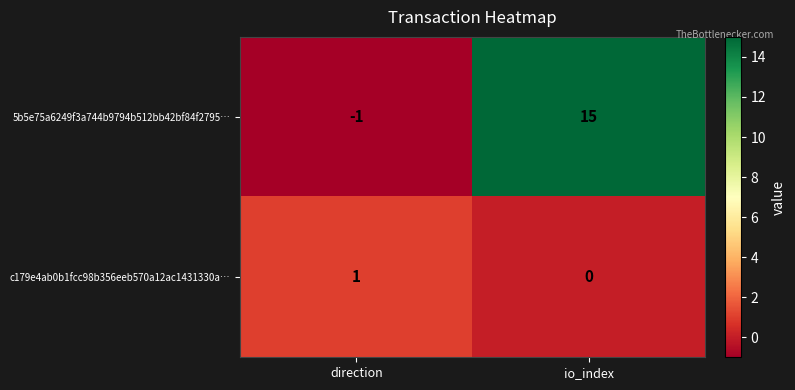

Read the 5b5e75a6249f3a744b9794b512bb42bf84f2795… value at io_index, to the nearest 10.

20